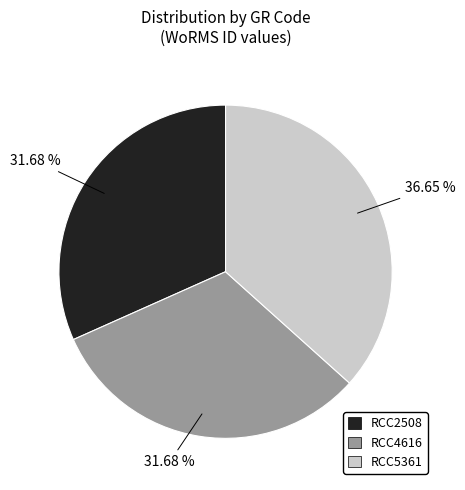

Which has a higher value, RCC2508 or RCC5361?

RCC5361